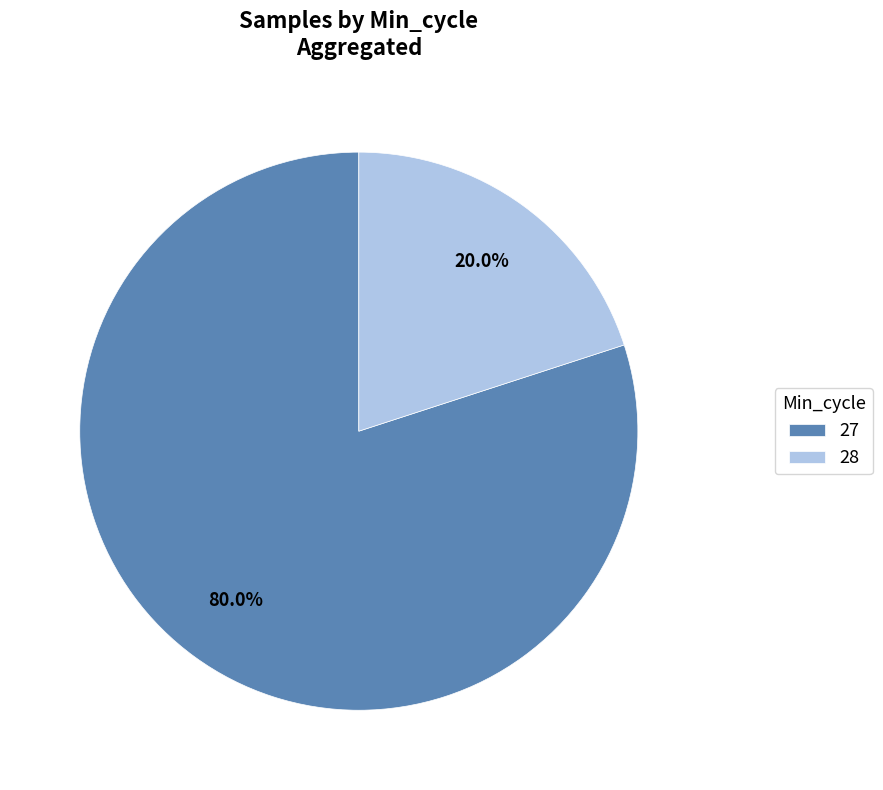

Rank the categories by value from highest to lowest.

27, 28